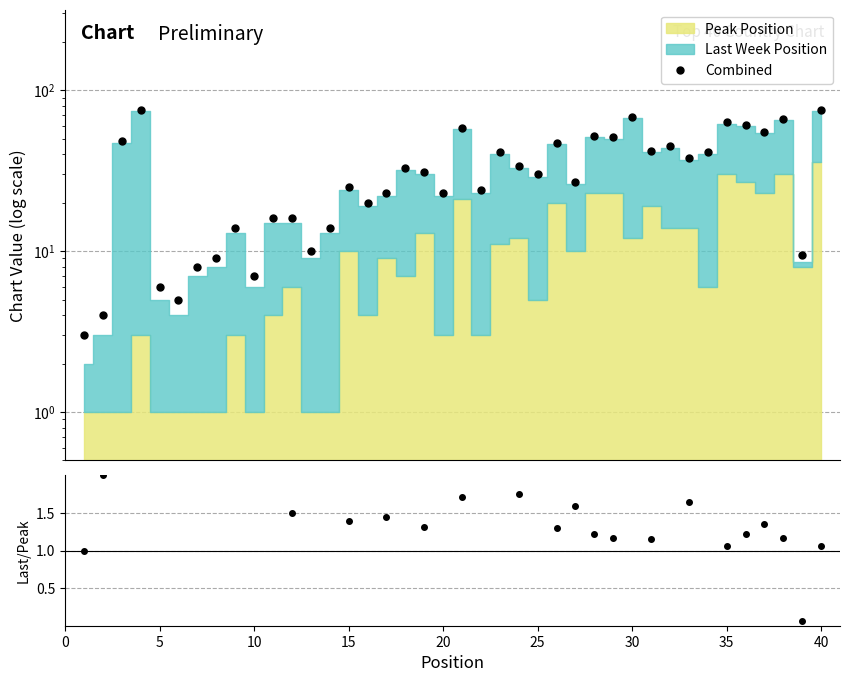

How many values in the Last/Peak series are below 2?

19